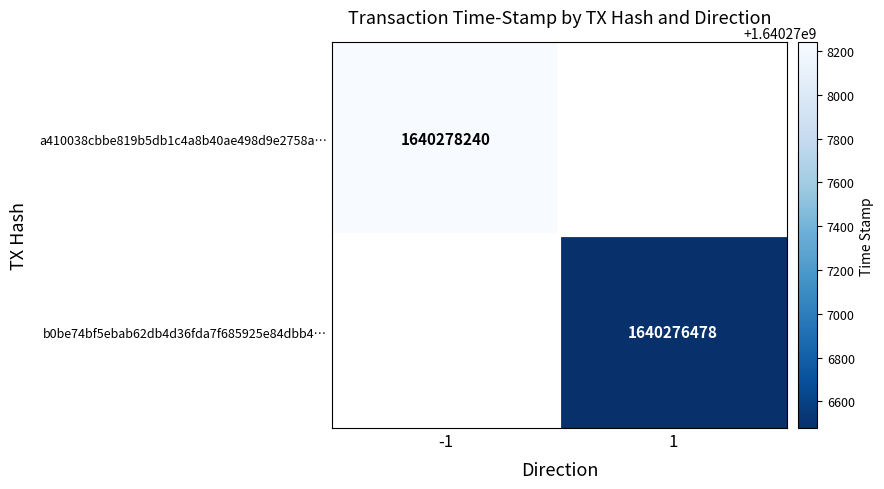

Which category has the highest value across all series?

-1